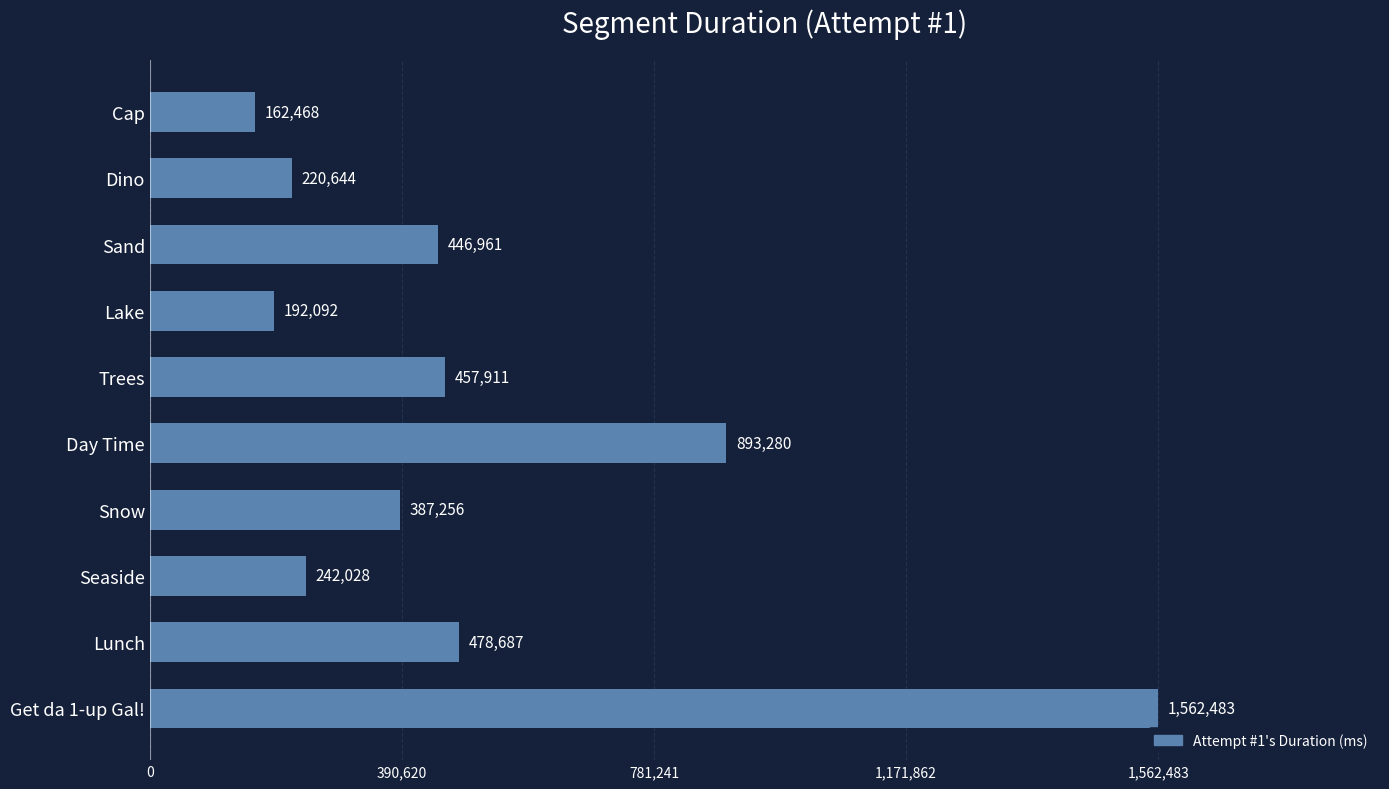

Reading top to bottom, list all the values displayed in this chart.

162468	220644	446961	192092	457911	893280	387256	242028	478687	1562483